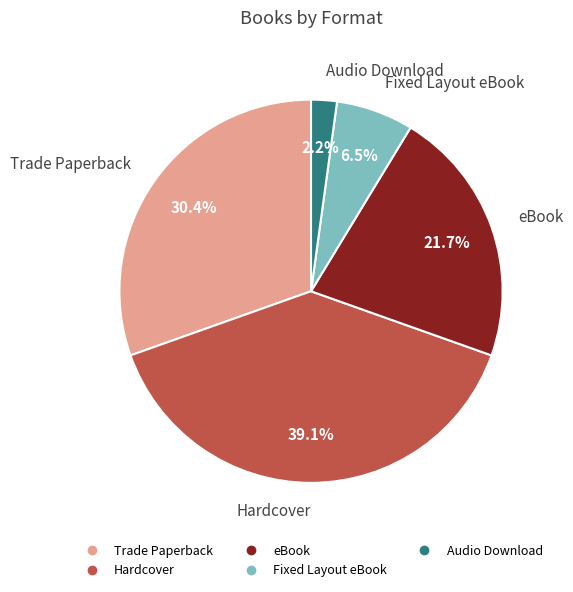

Count the number of slices in the pie.

5